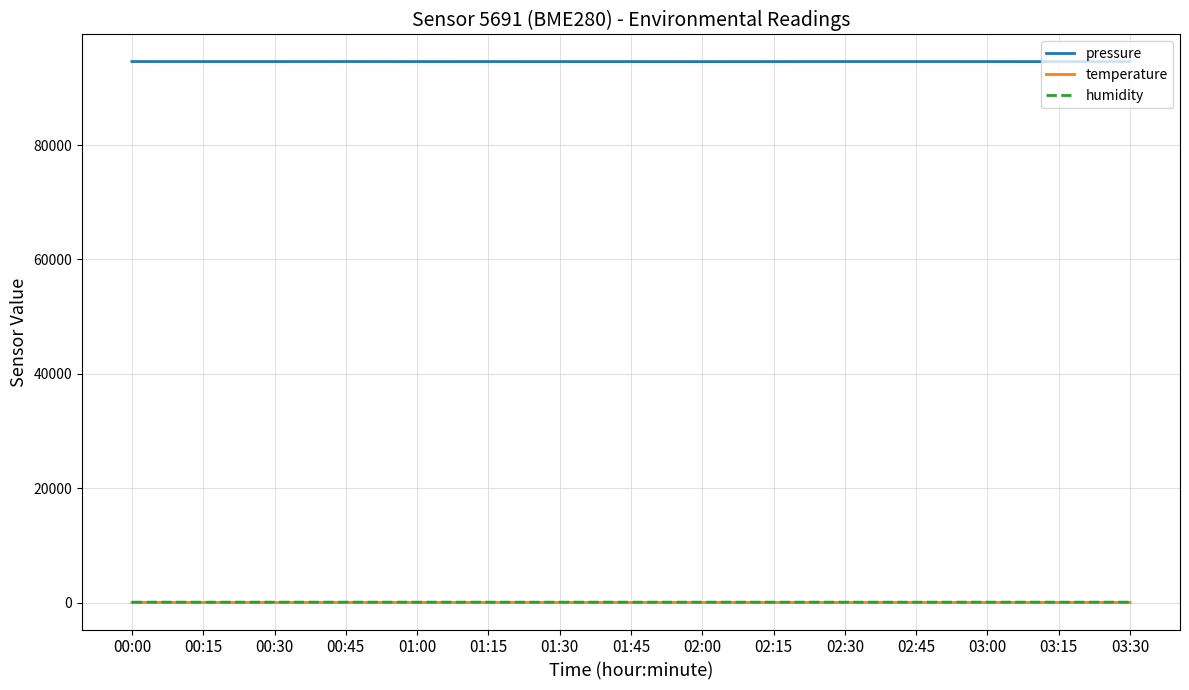

What is the difference between the maximum and minimum values in the temperature series?

0.6